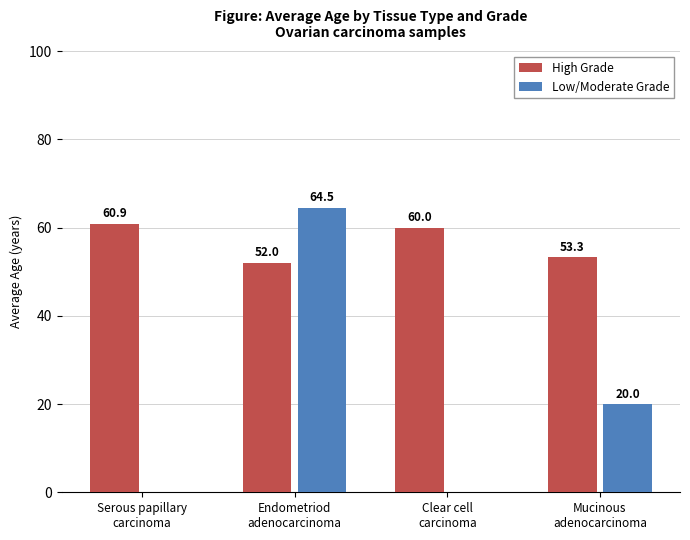

Where does the High Grade series first go above 60?

Serous papillary
carcinoma